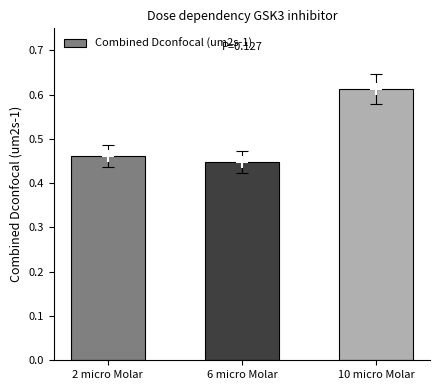

Count the number of categories in the chart.

3